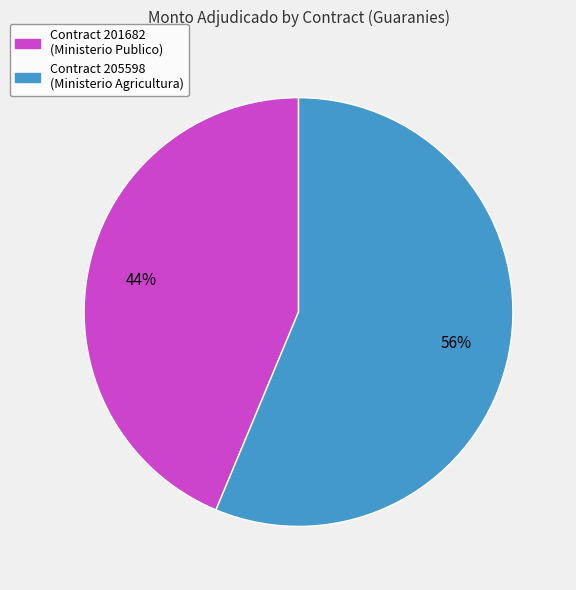

What percentage is the Contract 201682 (Ministerio Publico) slice, to the nearest percent?

44%